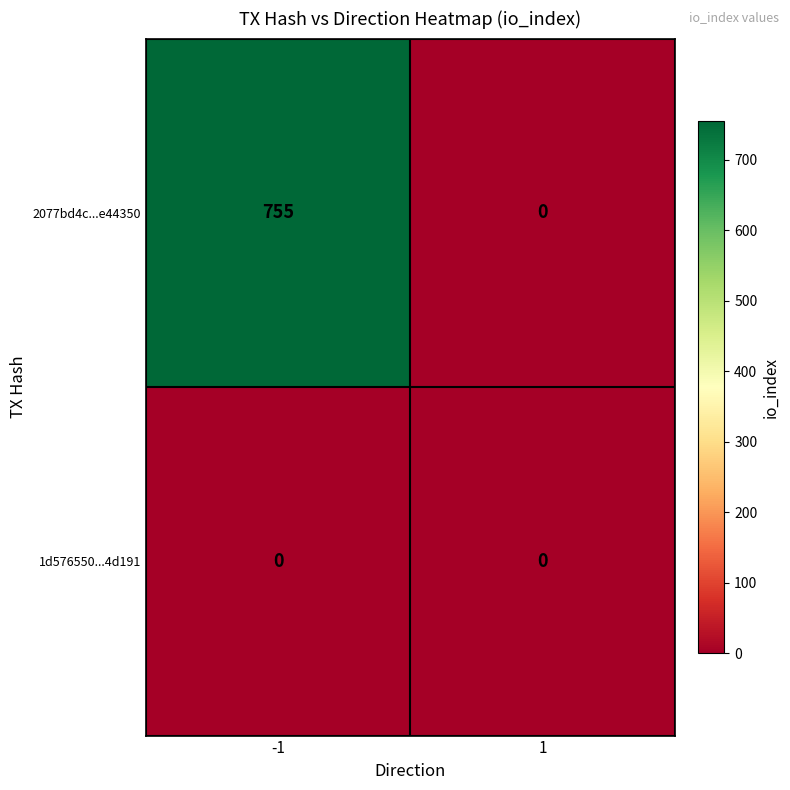

Rank the series by their average value, from lowest to highest.

1d576550...4d191, 2077bd4c...e44350